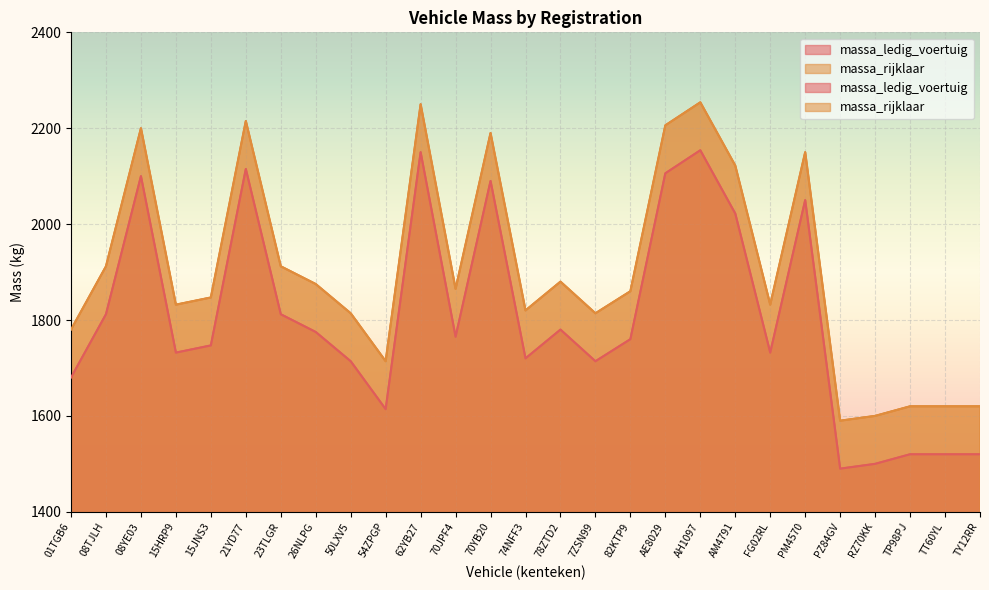

What is the difference between the maximum and minimum values in the massa_rijklaar series?

664